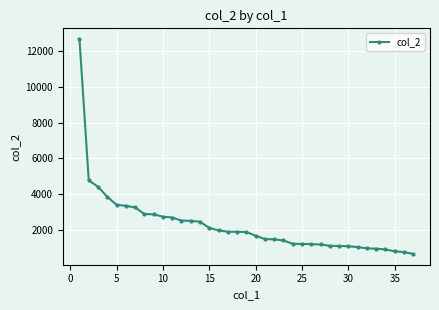

What is the difference between the second highest and second lowest values?

4008